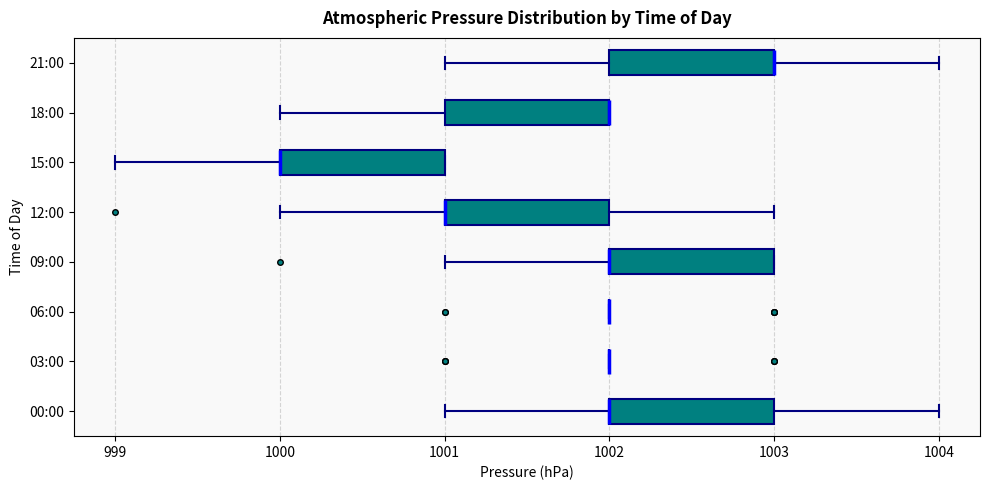

Reading bottom to top, read every box against the x-axis: the position of its median line, the range the box covers, and the ends of its whiskers. The values are not printed on the chart, so give them approximately, as read against the axis.

00:00: median 1002 (drawn on the box's left edge), box 1002 to 1003, whiskers 1001 to 1004
03:00: box collapsed to a line at 1002, whiskers 1002 to 1002
06:00: box collapsed to a line at 1002, whiskers 1002 to 1002
09:00: median 1002 (drawn on the box's left edge), box 1002 to 1003, whiskers 1001 to 1003
12:00: median 1001 (drawn on the box's left edge), box 1001 to 1002, whiskers 1000 to 1003
15:00: median 1000 (drawn on the box's left edge), box 1000 to 1001, whiskers 999 to 1001
18:00: median 1002 (drawn on the box's right edge), box 1001 to 1002, whiskers 1000 to 1002
21:00: median 1003 (drawn on the box's right edge), box 1002 to 1003, whiskers 1001 to 1004